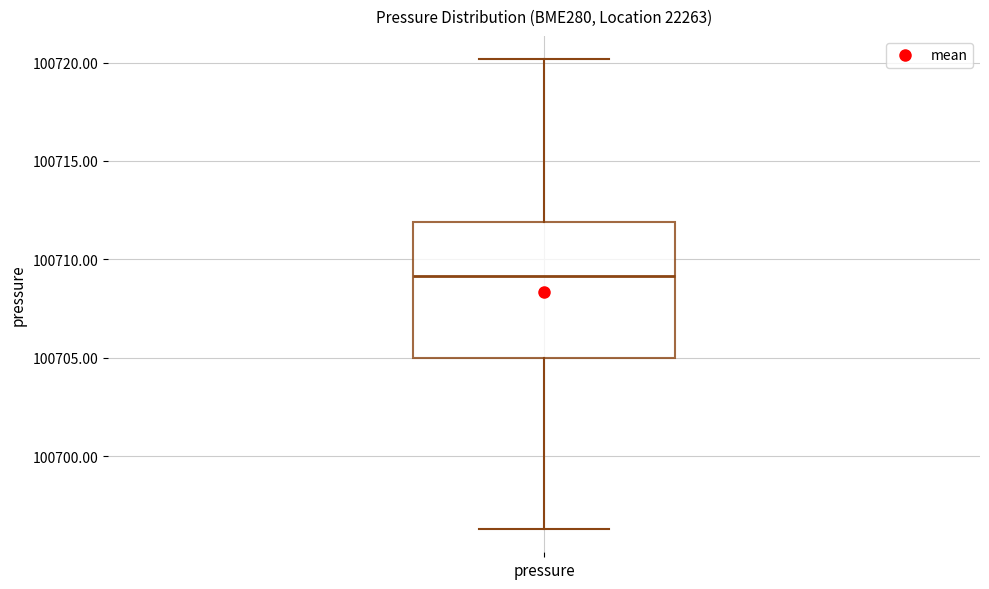

Where does the lower whisker of the box for pressure end on the y-axis? The values are not printed on the chart, so give them approximately, as read against the axis.

100696.5